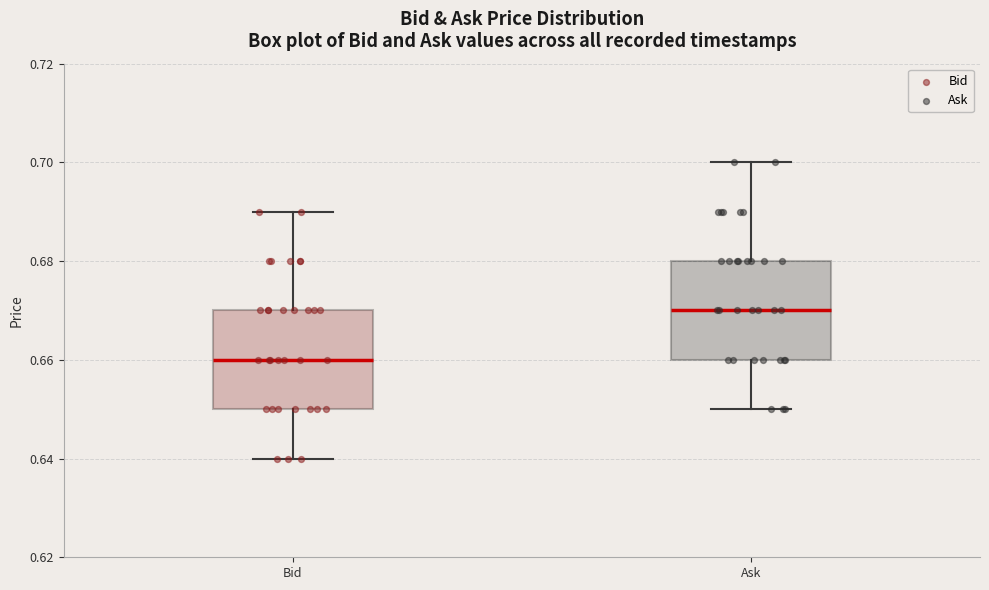

Where does the upper whisker of the box for Bid end on the y-axis? The values are not printed on the chart, so give them approximately, as read against the axis.

0.69